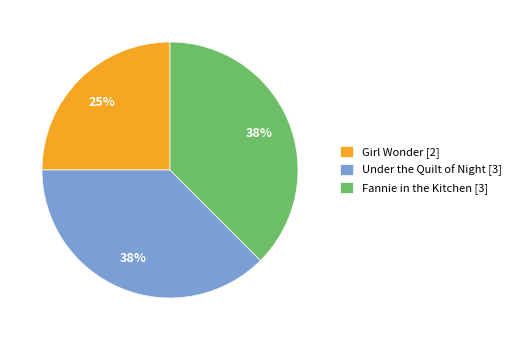

To the nearest percent, what is the average slice percentage?

33%